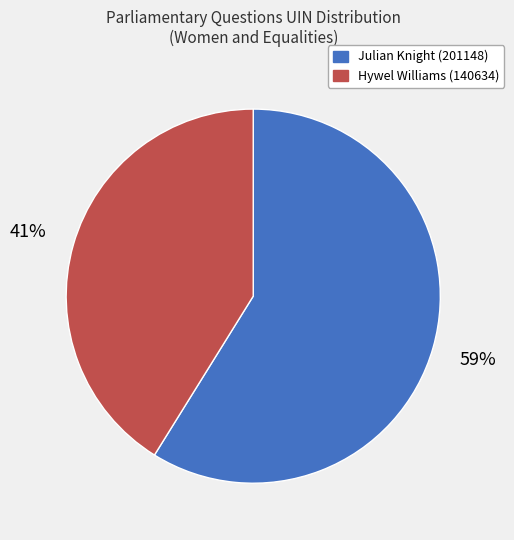

What is the largest slice in the pie chart?

Julian Knight (201148)